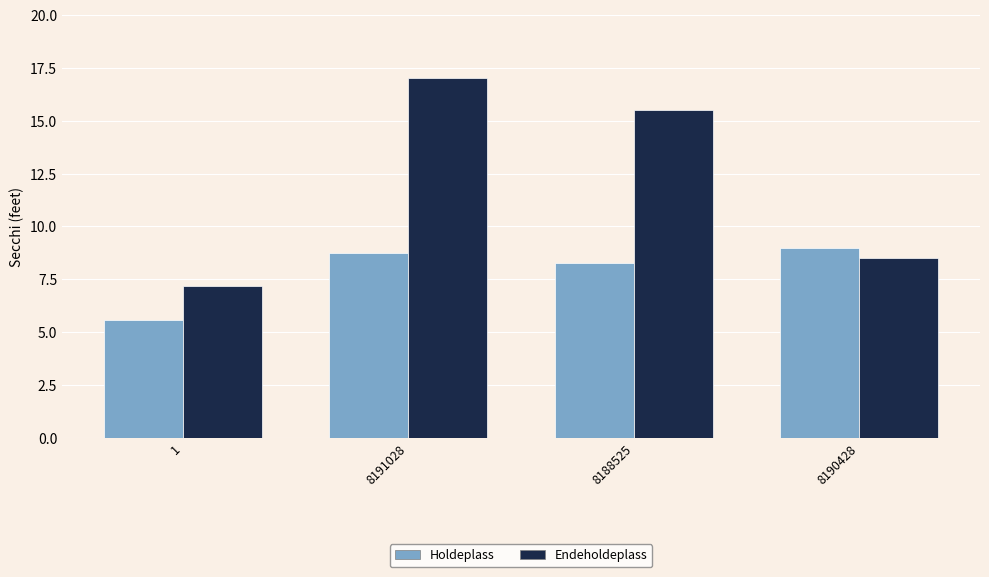

What is the difference between the second highest and second lowest values in the Holdeplass series?

0.5